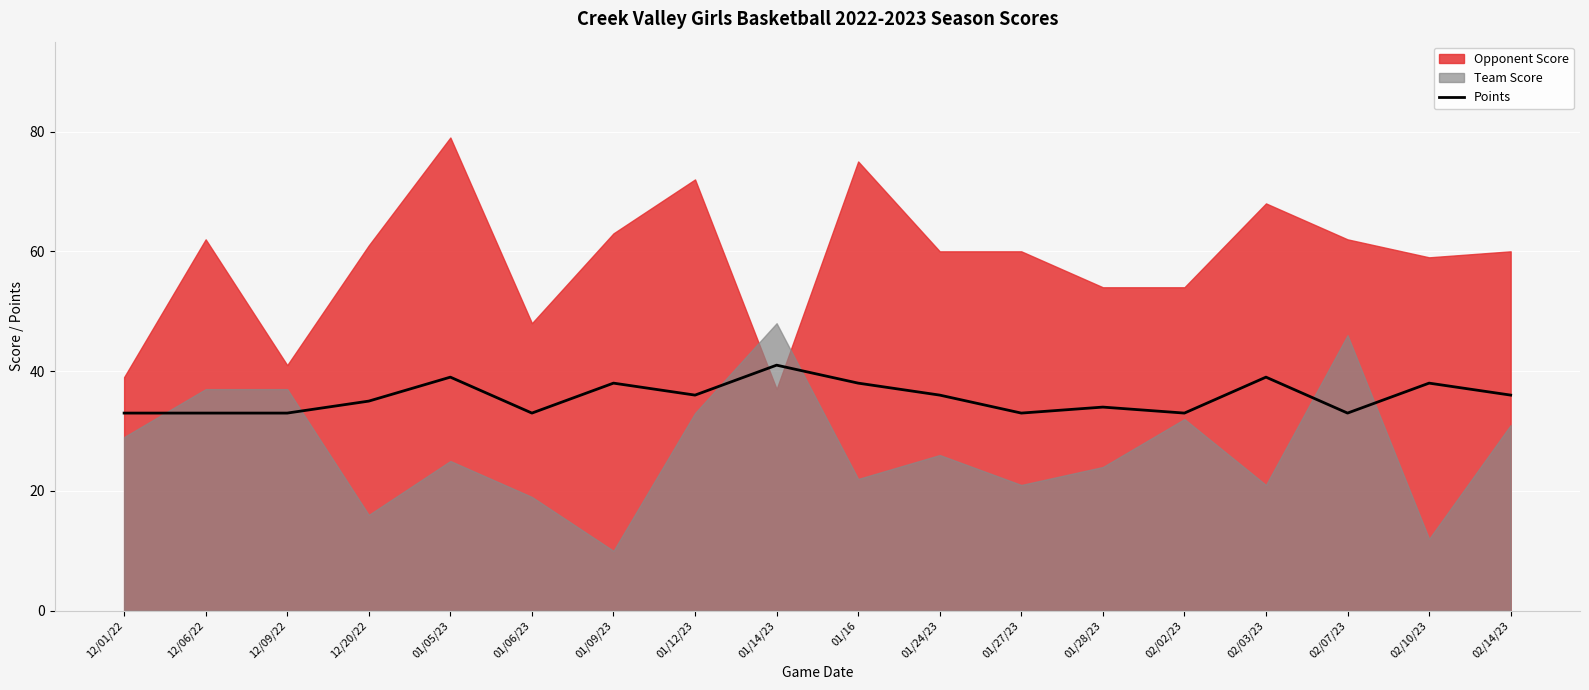

What is the minimum value for Points?

33